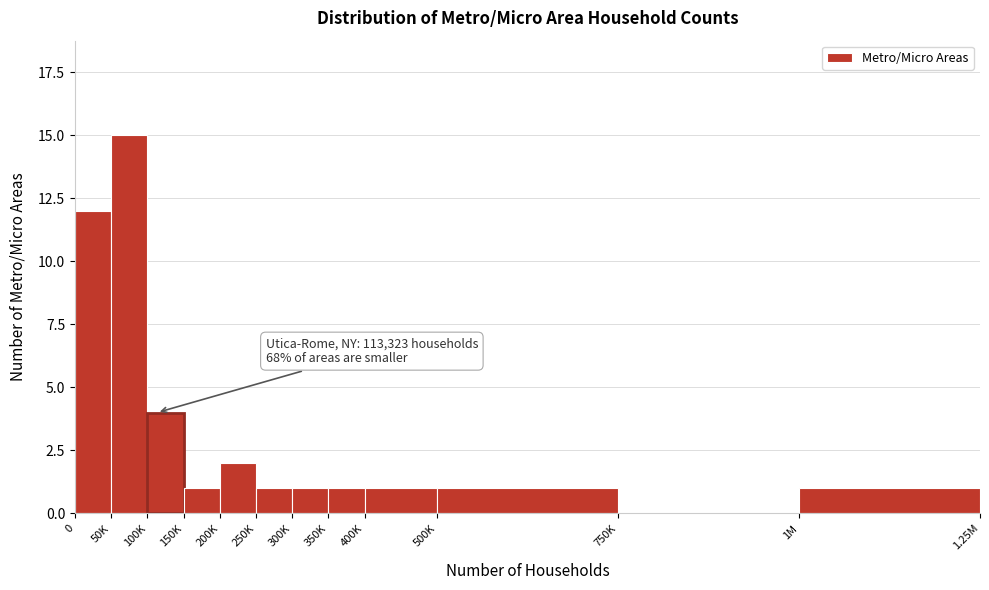

Reading left to right, extract all data points from this chart.

0=12	50K=15	100K=4	150K=1	200K=2	250K=1	300K=1	350K=1	400K=1	500K=1	750K=0	1M=1